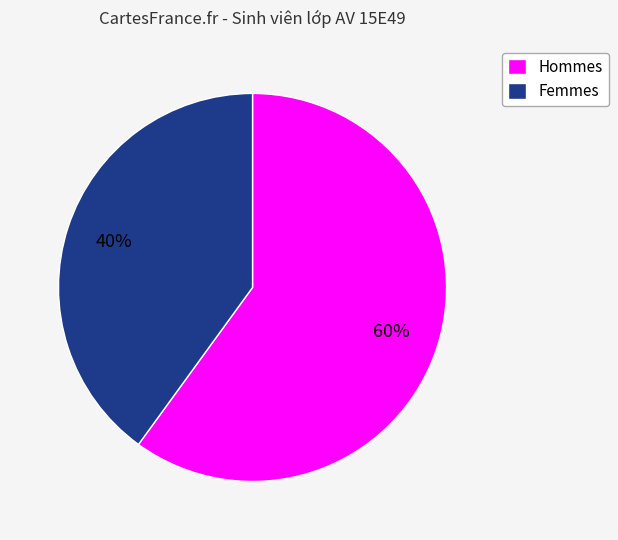

To the nearest percent, what is the difference between the largest and smallest slice percentages?

20%